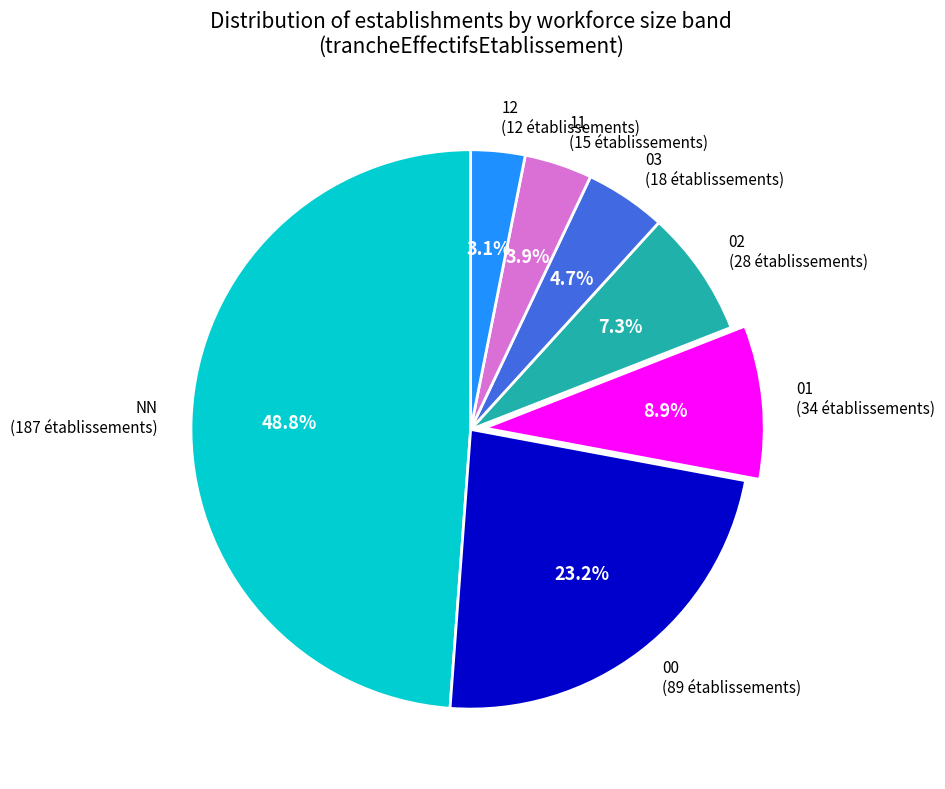

What percentage is the 00 slice, to the nearest percent?

23%